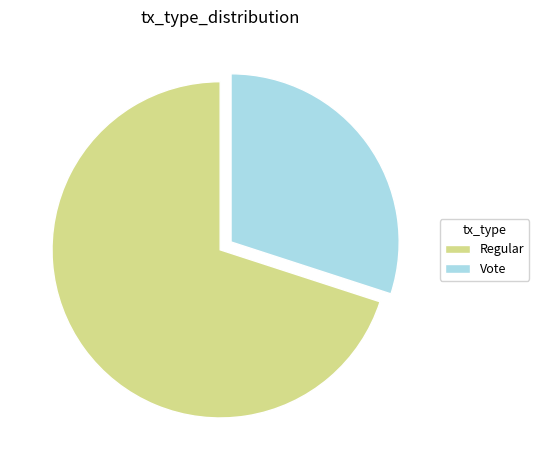

Combined, do Vote and Regular account for over 50%?

Yes